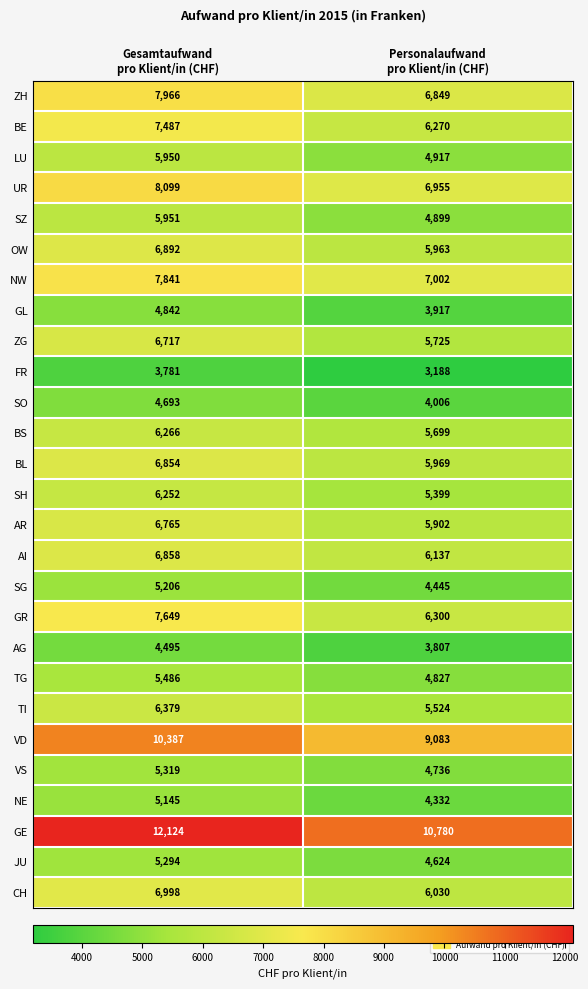

What is the minimum value for GE?

10780